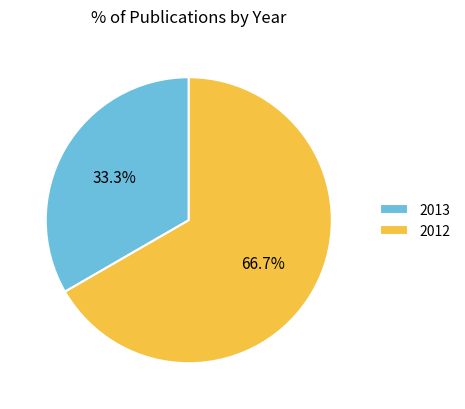

Is there any slice that represents more than half of the pie?

Yes